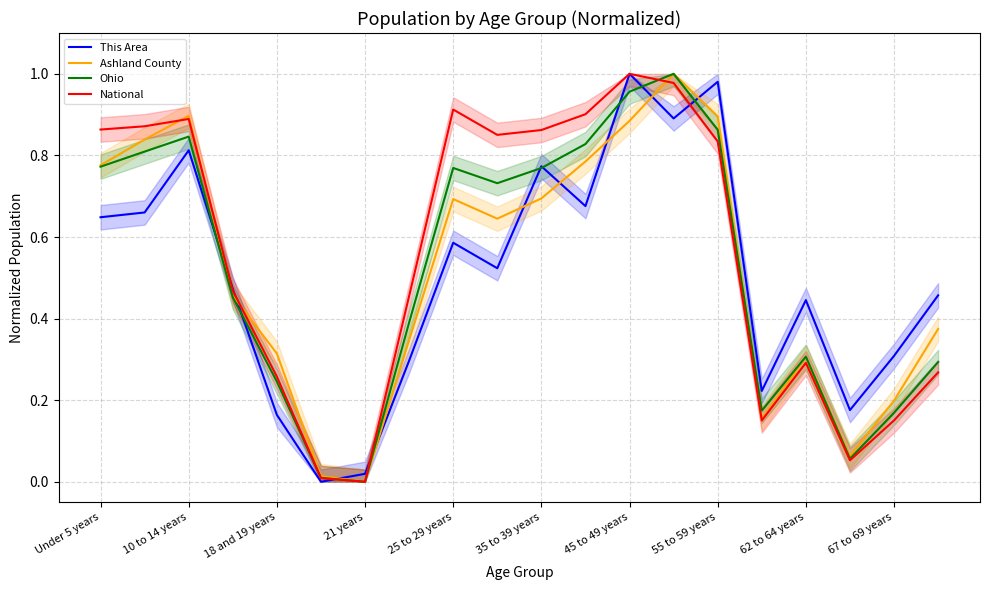

True or false: This Area has a value of 0.9 at 13.

True